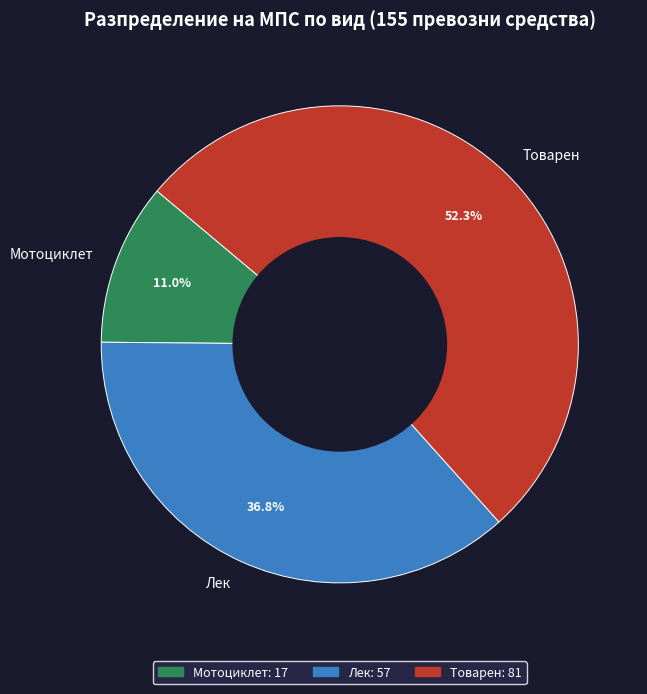

Does Мотоциклет represent more than half of the total?

No